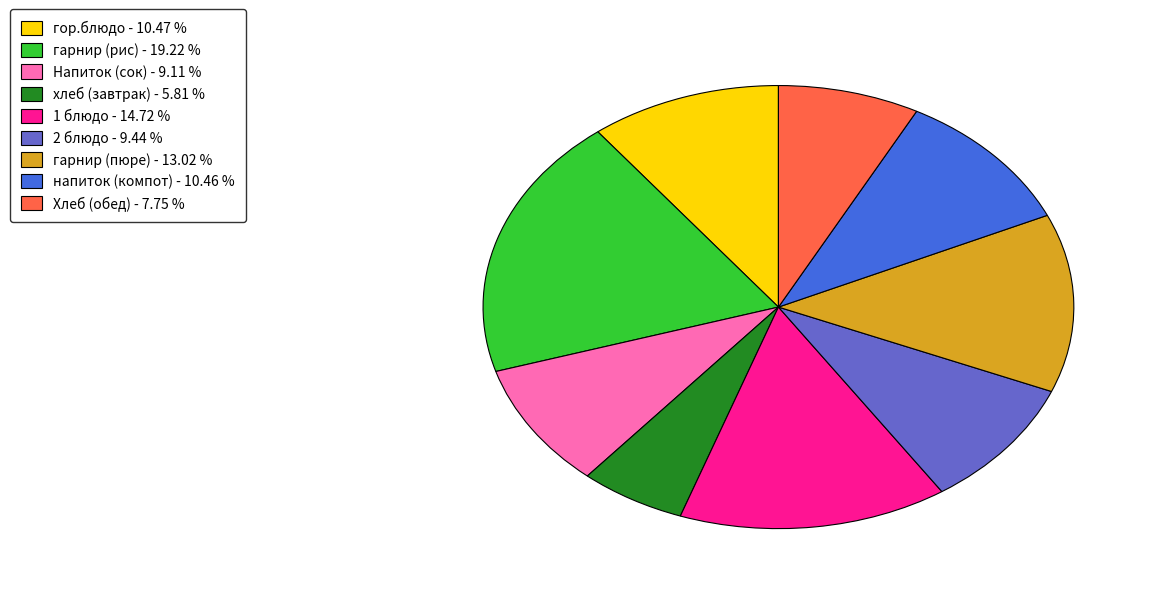

Is the sum of 1 блюдо and Хлеб (обед) greater than half?

No